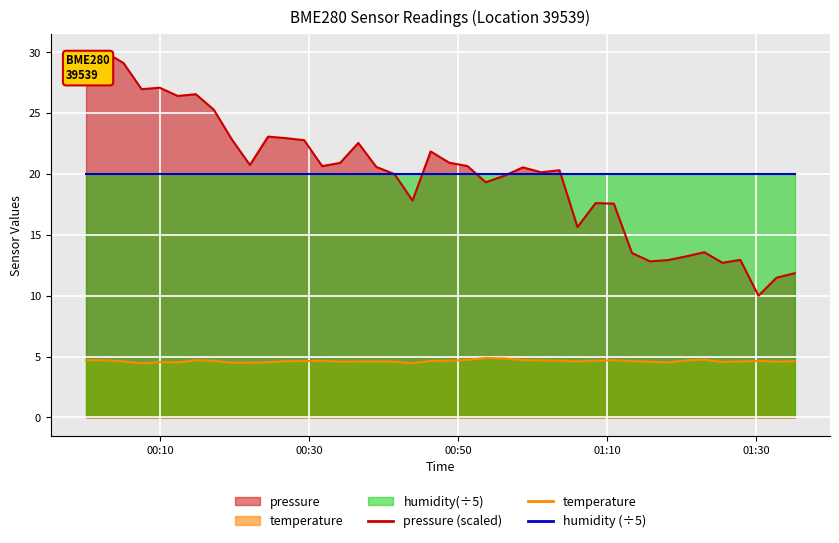

How many series are shown in this chart?

3